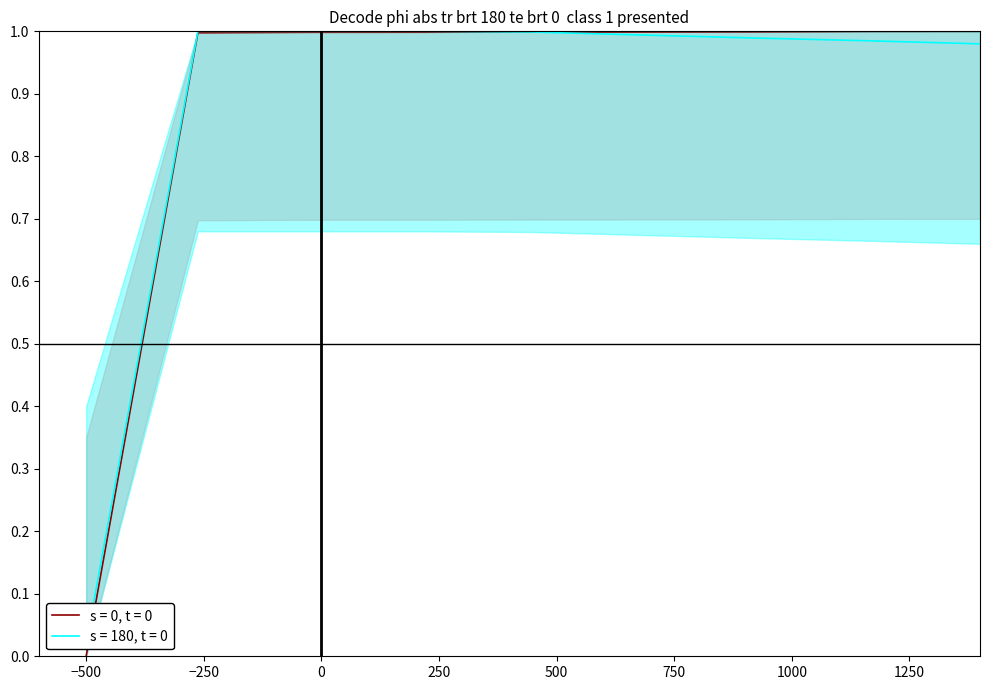

What is the highest value of the s = 0, t = 0 series?

1.0